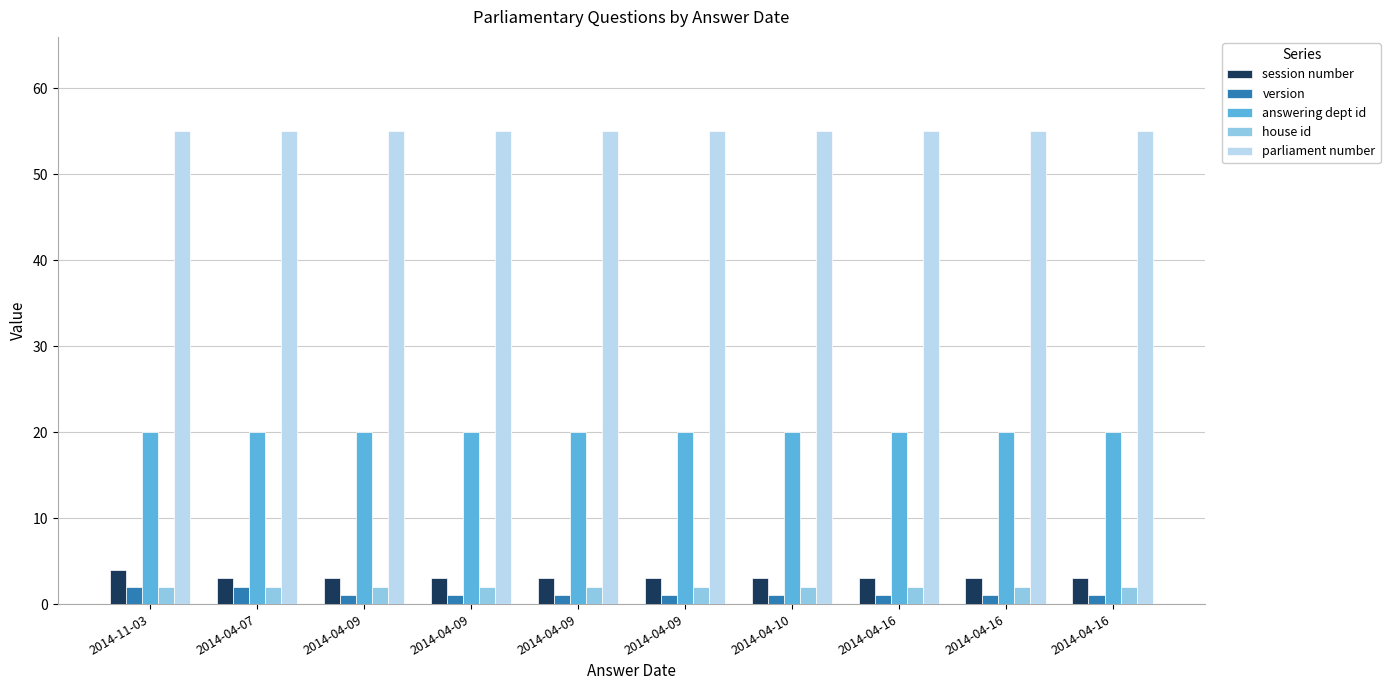

What are all the series names shown in the legend?

session number, version, answering dept id, house id, parliament number